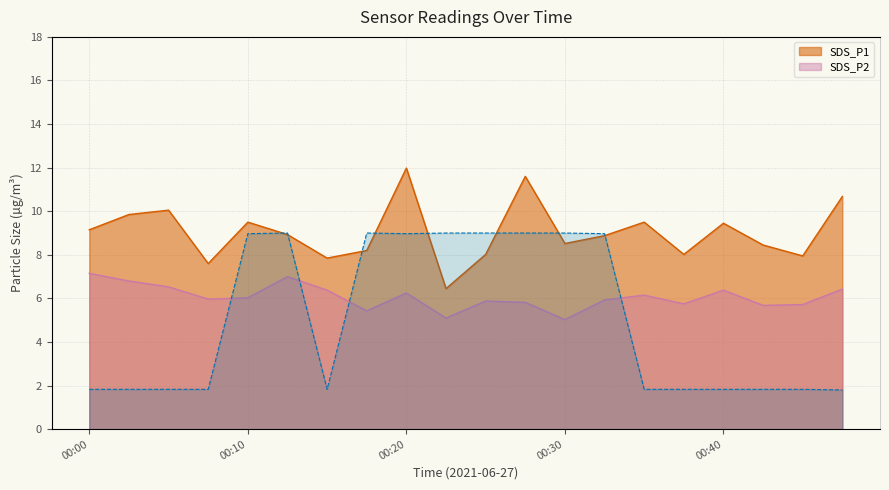

Where is the first local maximum for Temp?

00:13